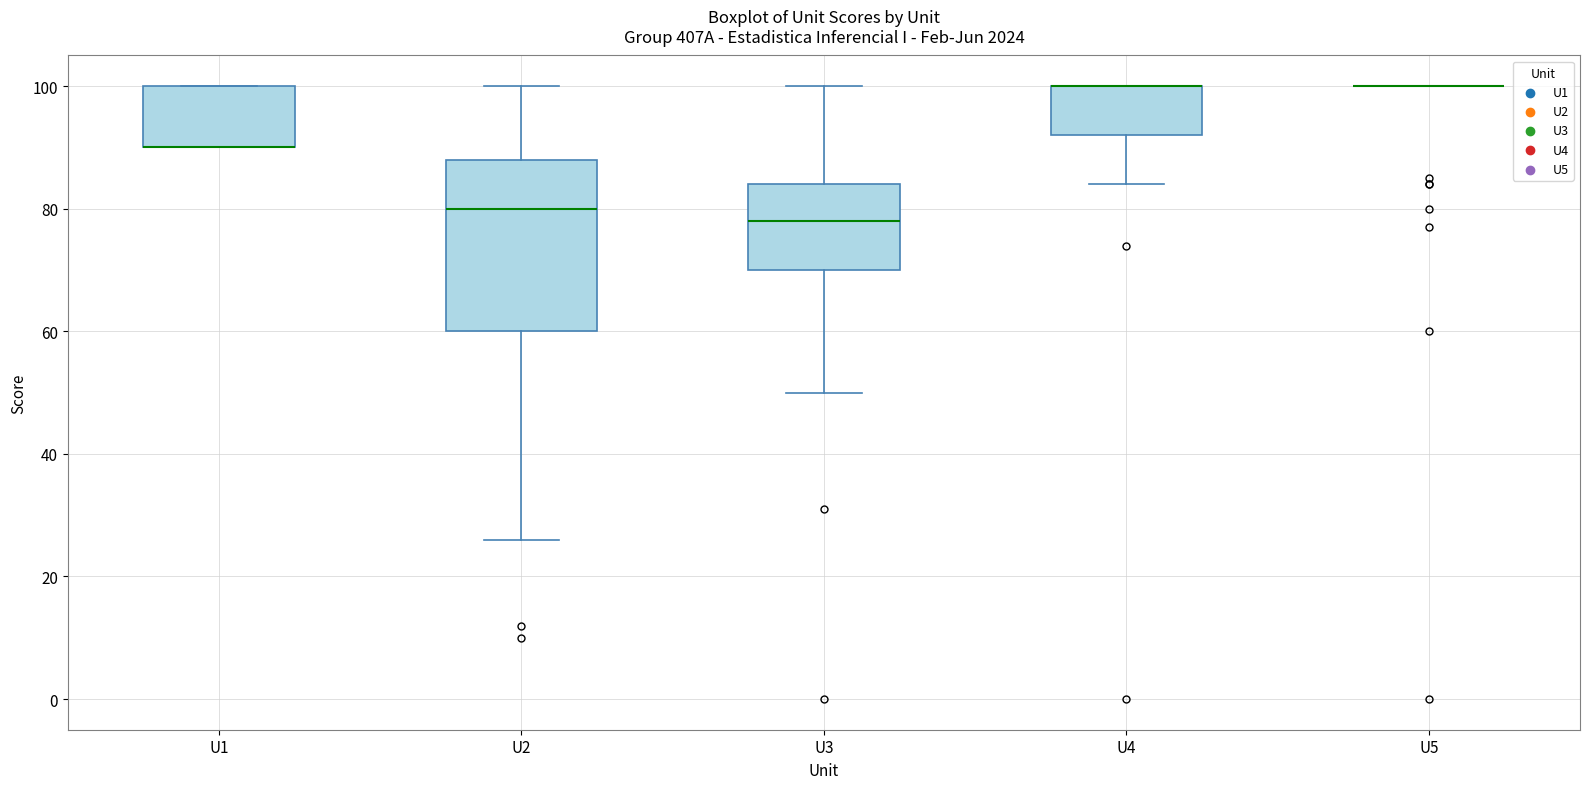

Which box is the tallest, from its lower edge to its upper edge?

U2